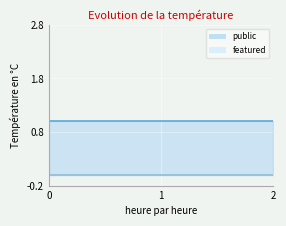

What are all the series names shown in the legend?

public, featured